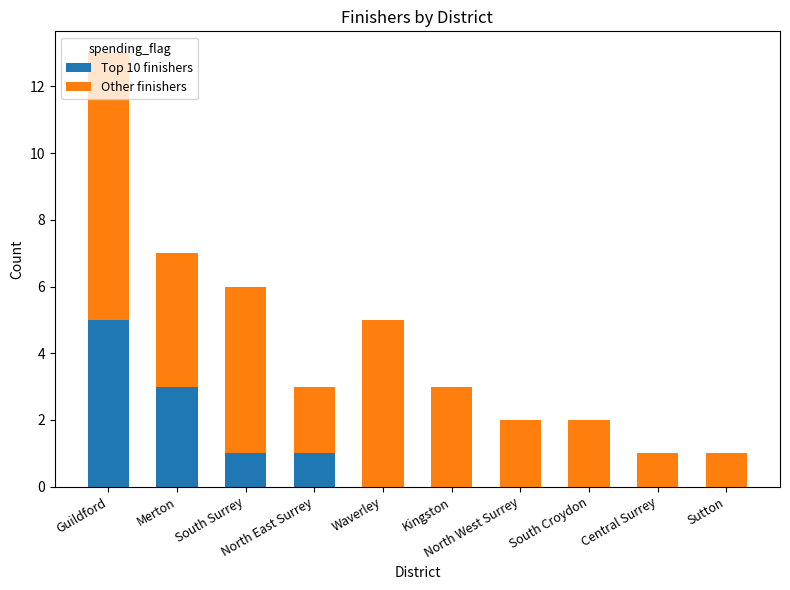

What is the highest value of the Top 10 finishers series?

5